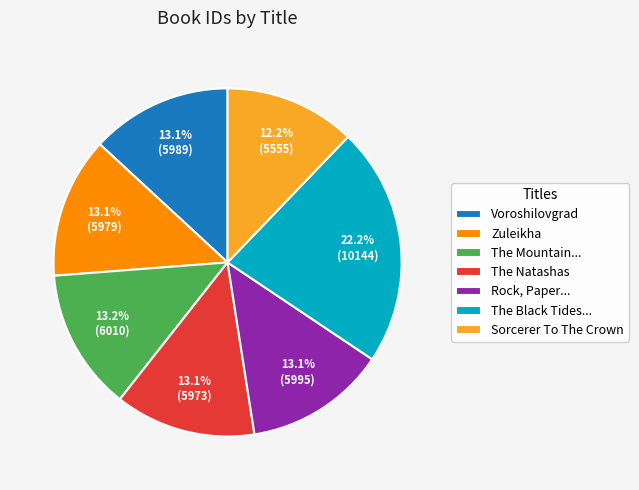

Approximately how many times larger is the value at Voroshilovgrad compared to The Mountain...?

1.0